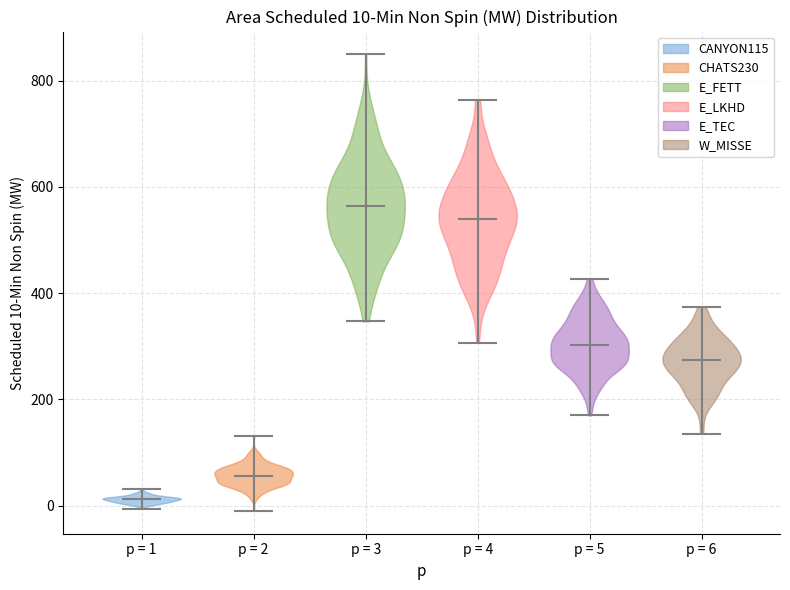

Which violin has the lowest median line?

p = 1